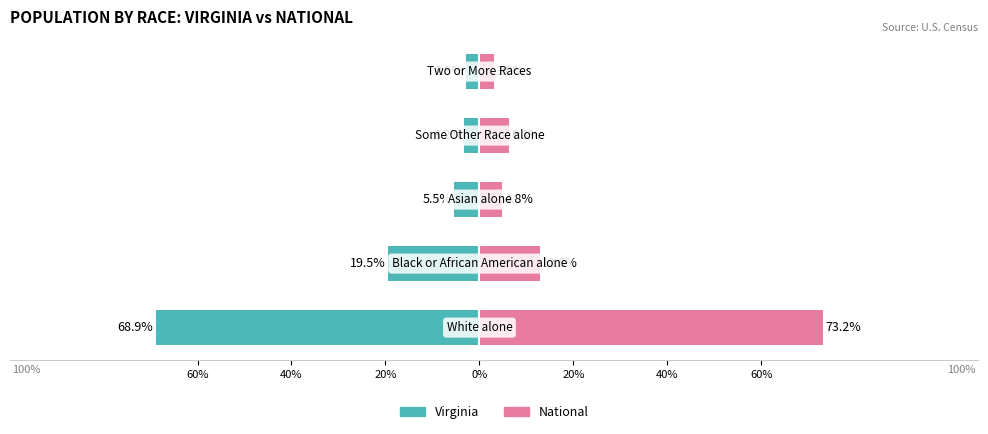

How many values in the National series exceed 6?

3